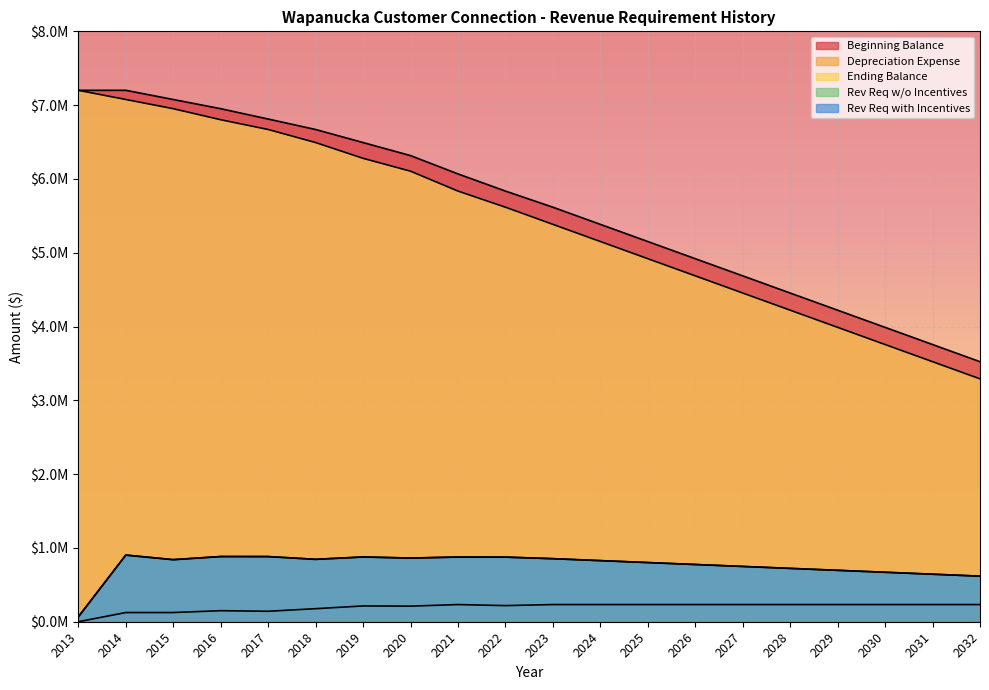

Where does the Depreciation Expense series first go above 232590?

2021